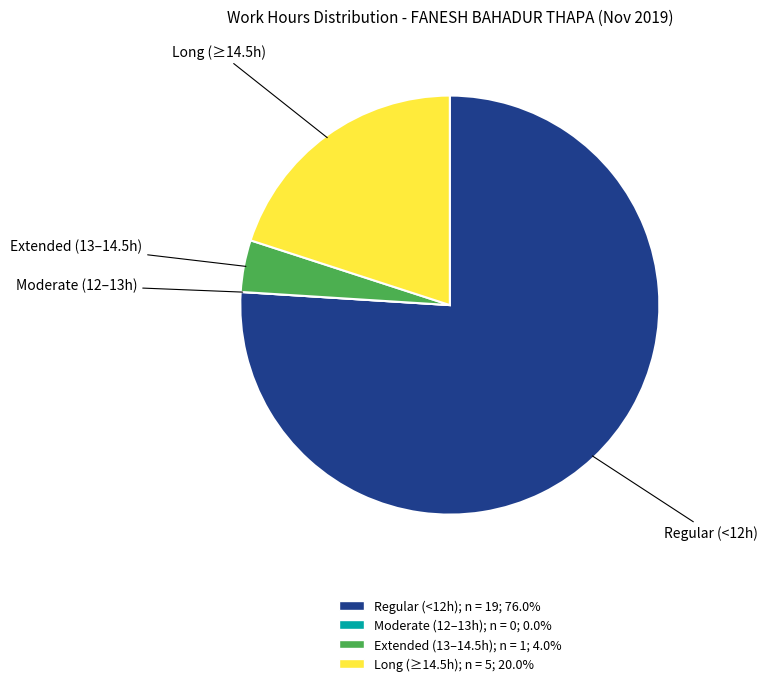

Does any single category account for the majority?

Yes